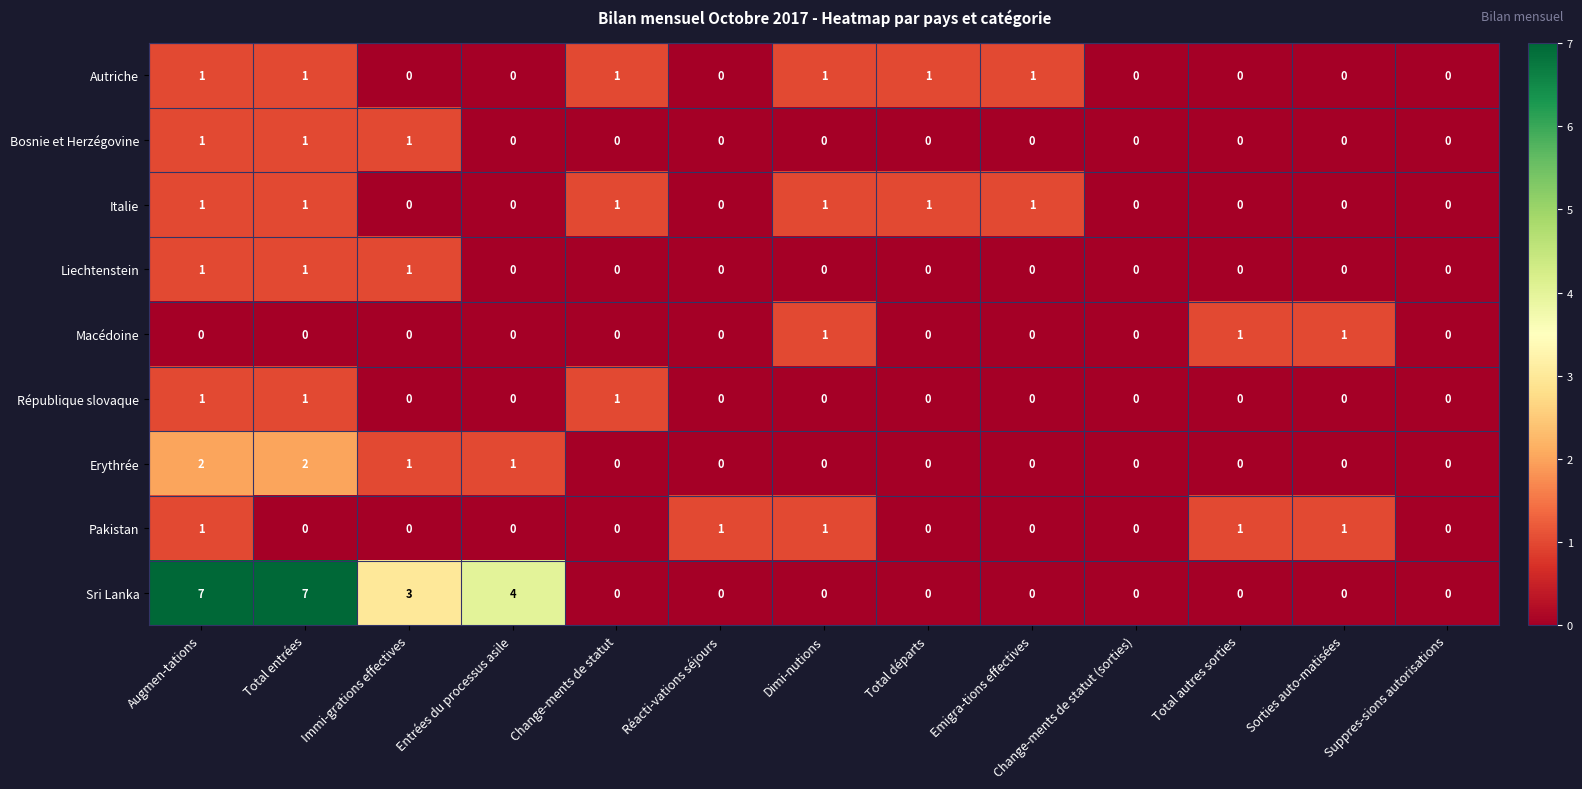

Which series has the largest range (max minus min)?

Sri Lanka